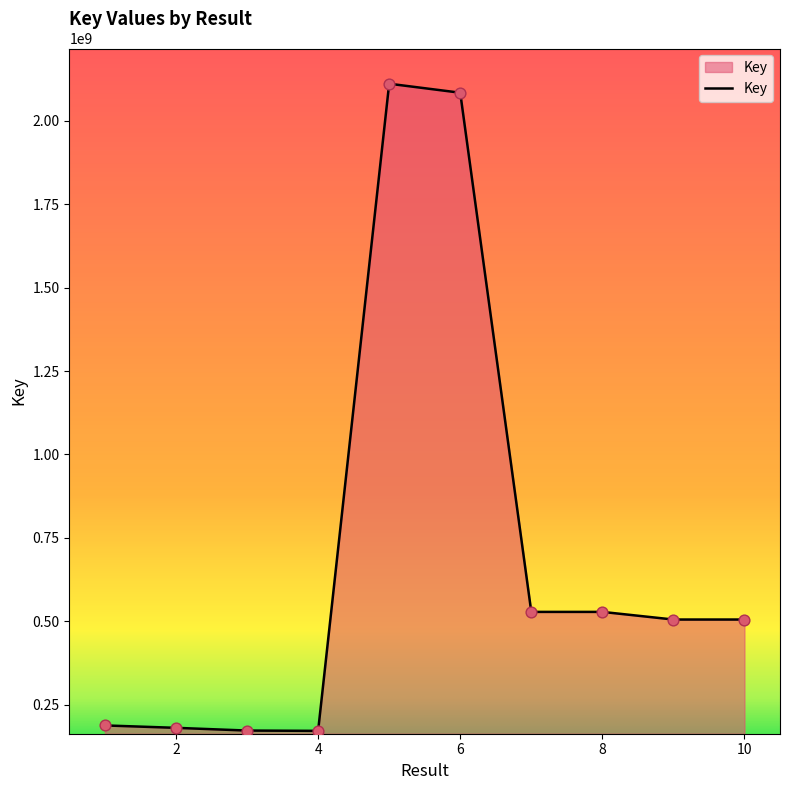

What is the greatest value displayed?

2111818194